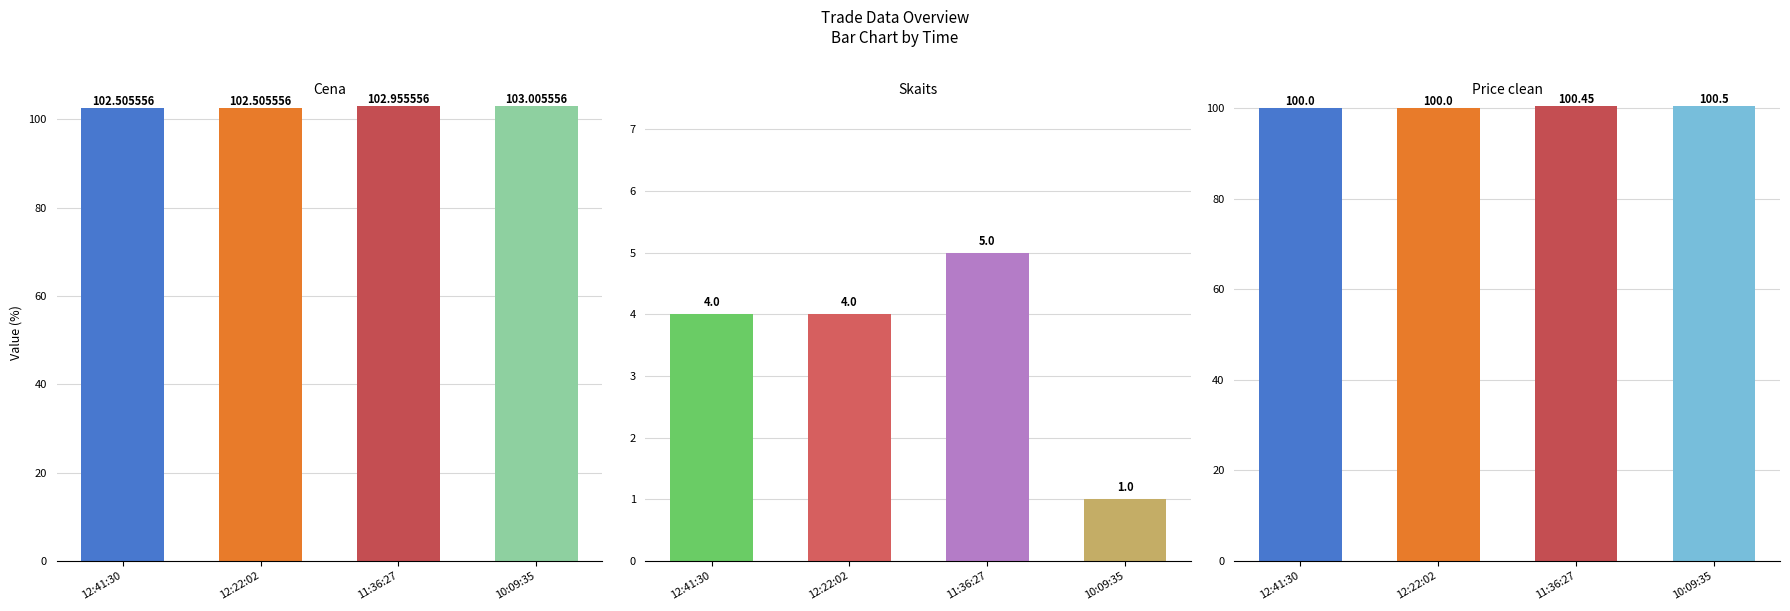

True or false: Price clean has a value of 21.6 at 10:09:35.

False